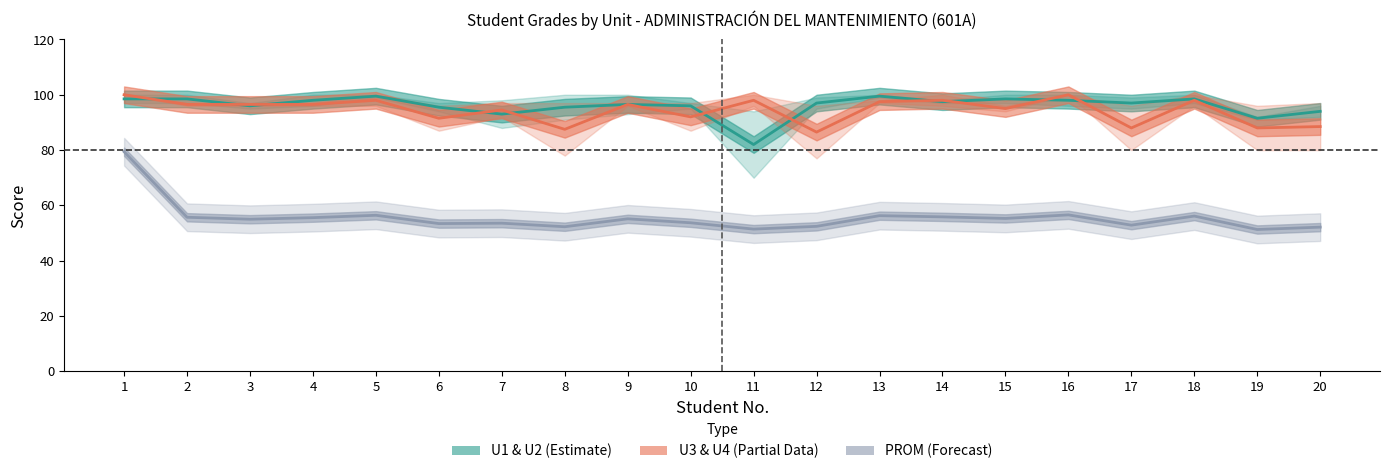

True or false: U1-U2 mean and PROM cross at least once.

False